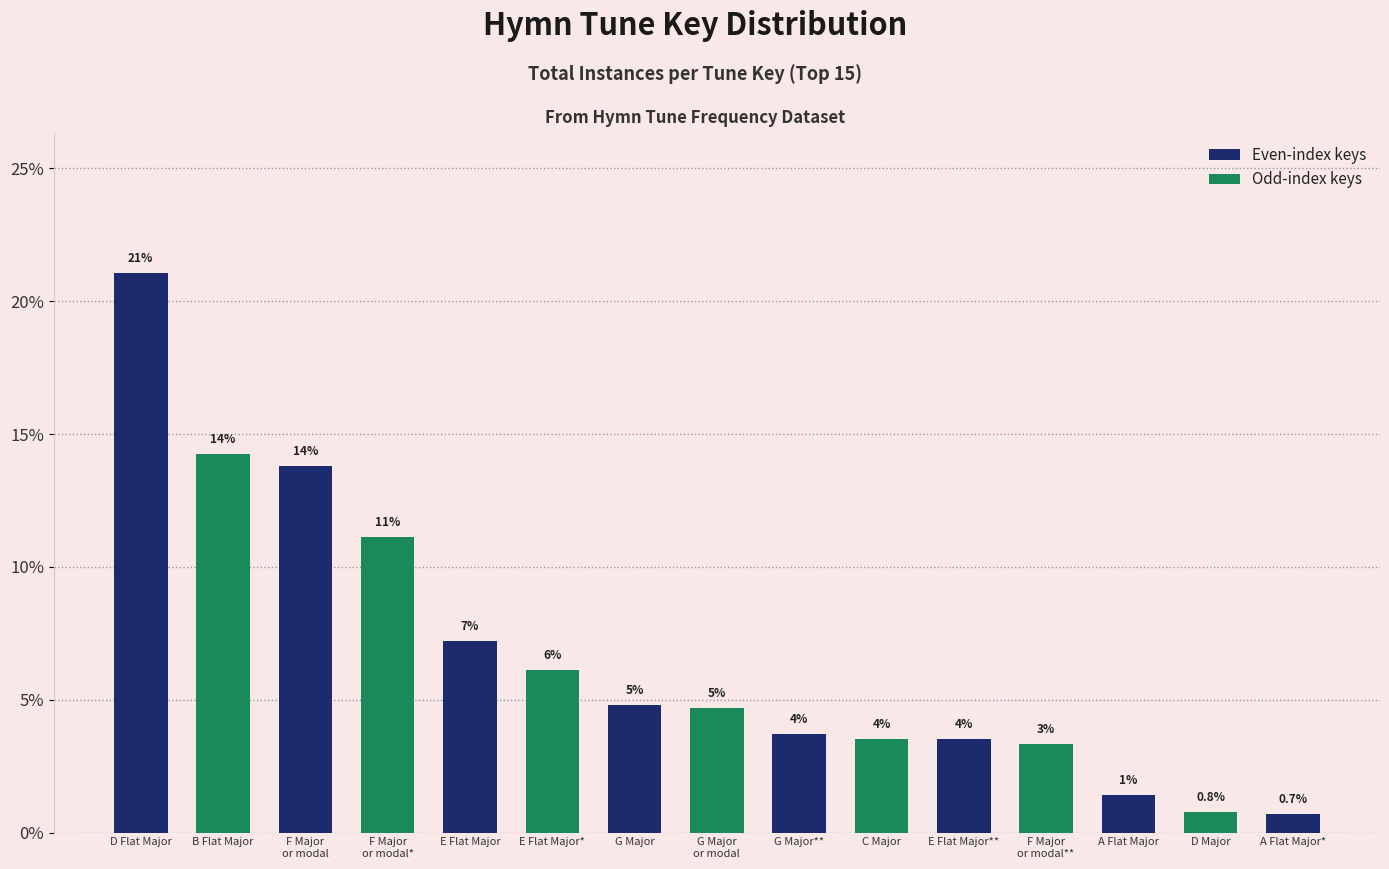

At which category does the chart reach its peak across all series?

D Flat Major